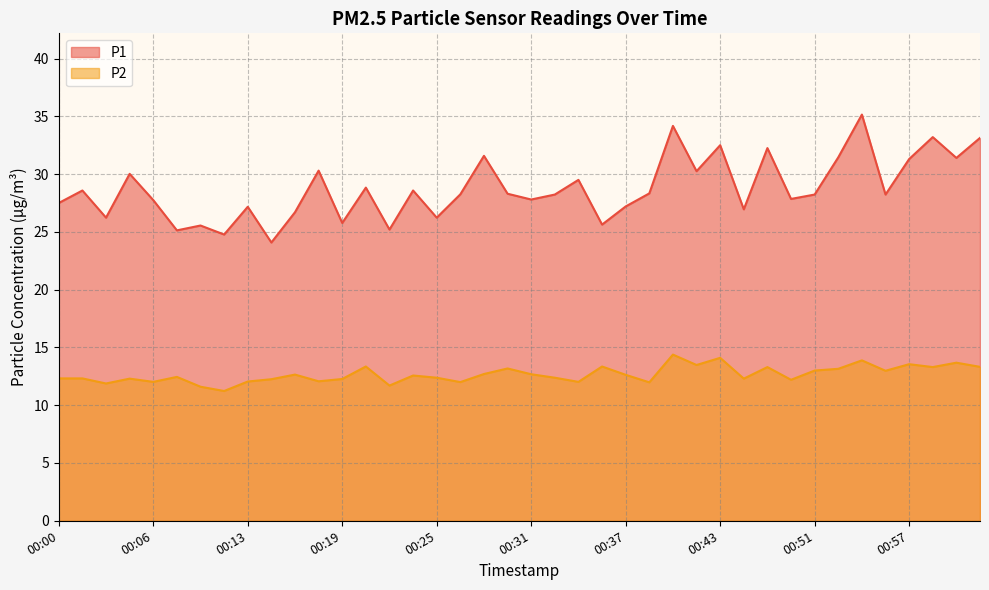

Which has a higher value, 00:03 or 00:29?

00:29